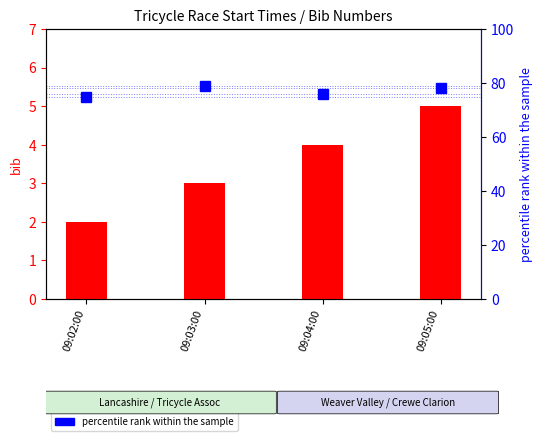

What is the lowest value of the bib number series?

2